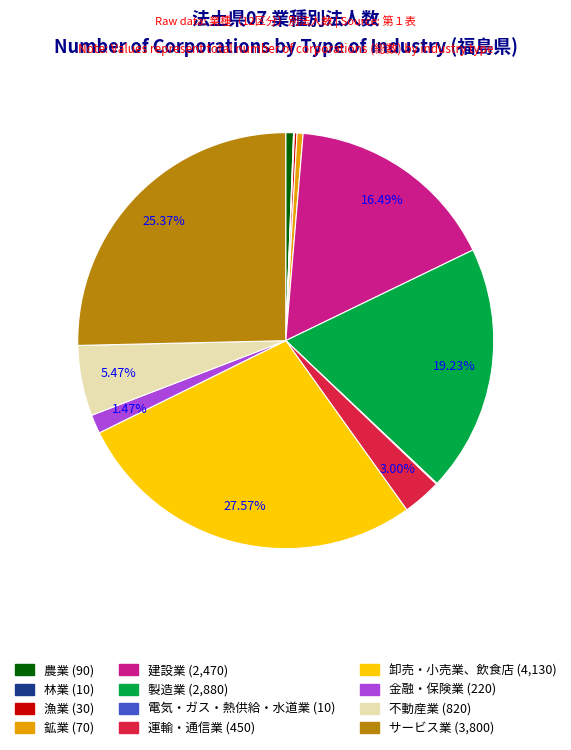

Does サービス業 account for over 50% of the chart?

No